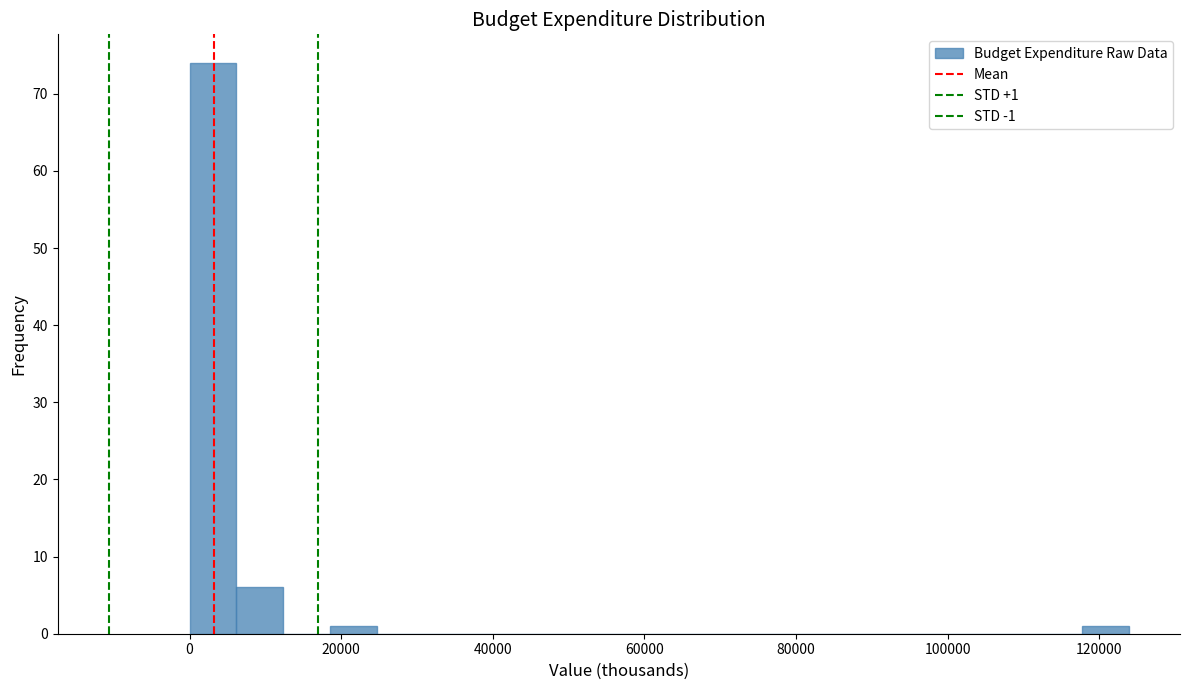

Around what value on the x-axis is the tallest bar? Give the approximate position of its centre, as read against the axis.

4000